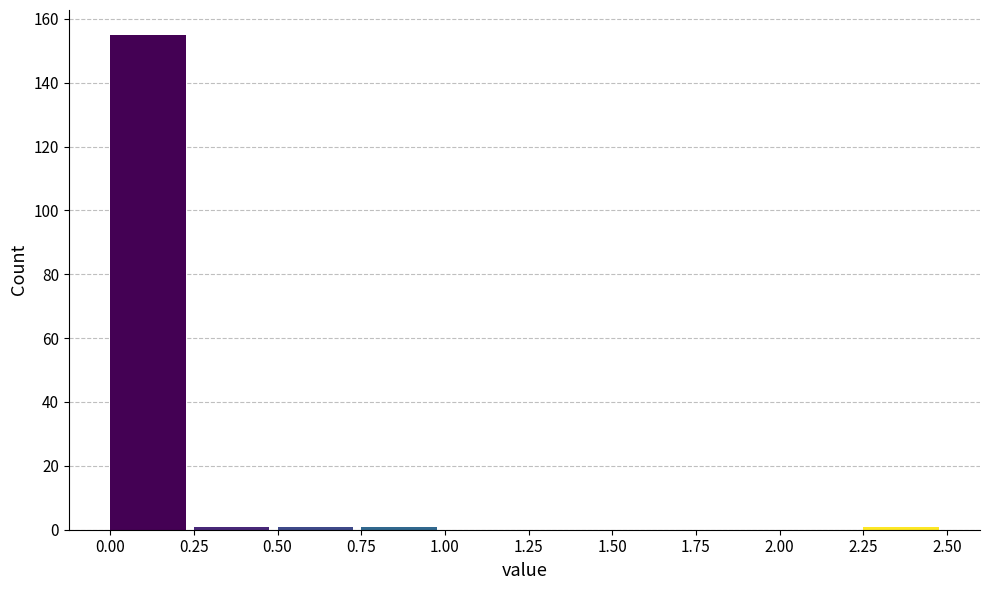

Reading left to right, list every bar in this chart as the range it spans on the x-axis followed by its height. The values are not printed on the chart, so give them approximately, as read against the axis.

0.00 to 0.25: 156
0.25 to 0.50: under 2
0.50 to 0.75: under 2
0.75 to 1.00: under 2
1.00 to 1.25: 0
1.25 to 1.50: 0
1.50 to 1.75: 0
1.75 to 2.00: 0
2.00 to 2.25: 0
2.25 to 2.50: under 2